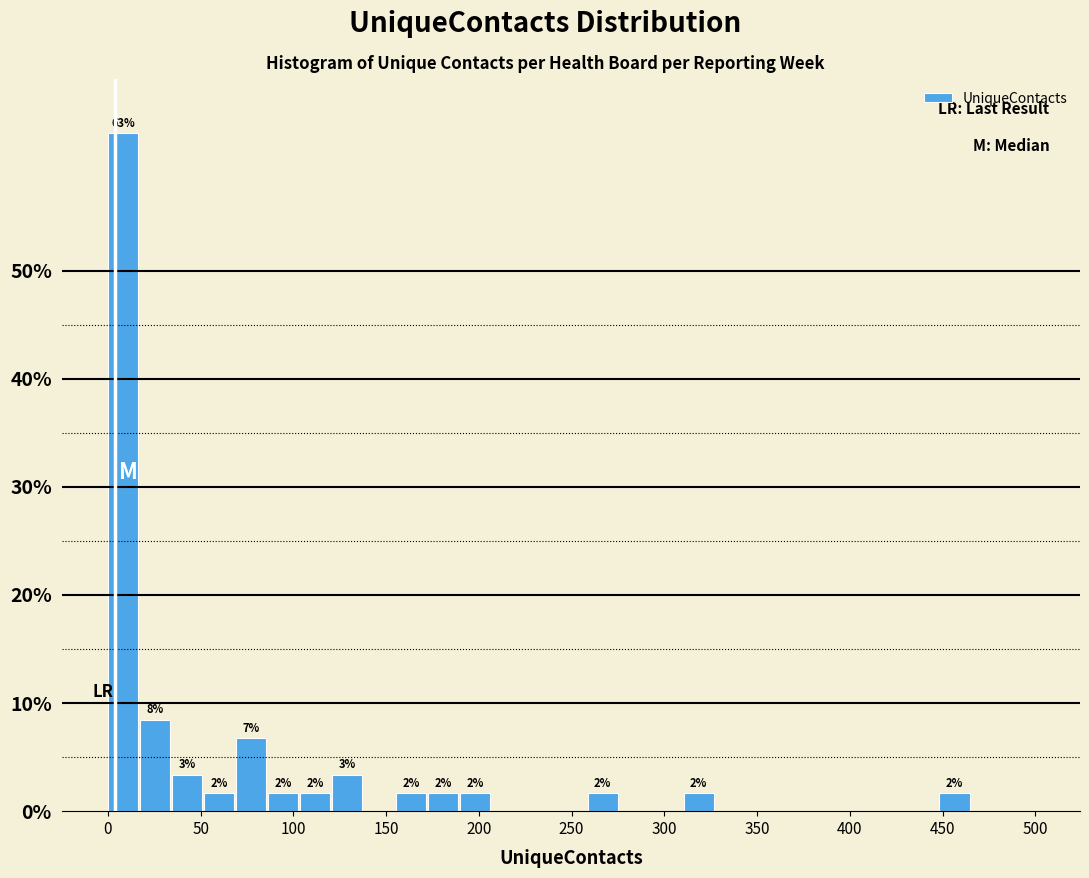

Around what value on the x-axis is the tallest bar? Give the approximate position of its centre, as read against the axis.

10